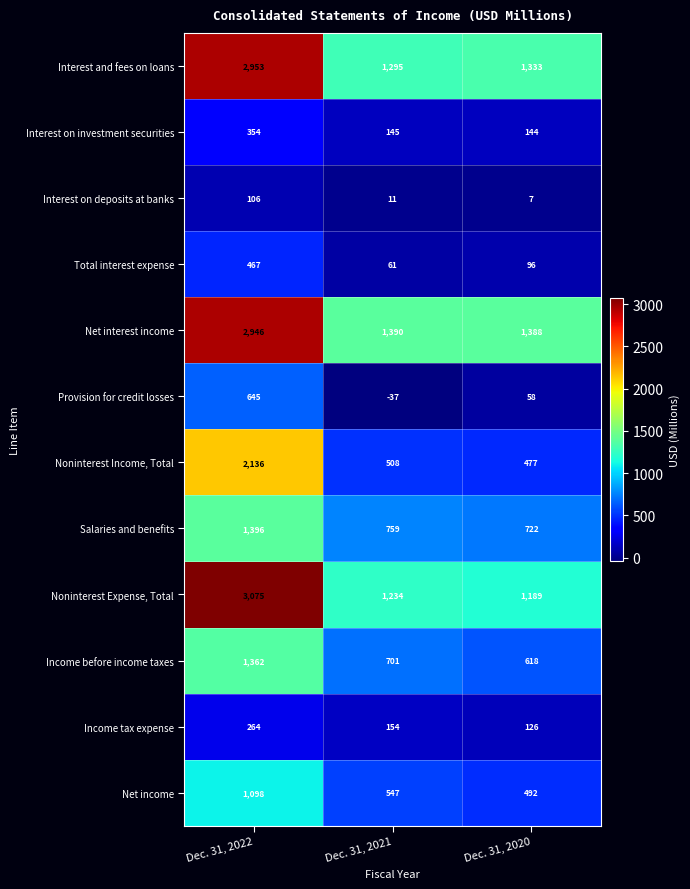

Which series changed the most between Dec. 31, 2022 and Dec. 31, 2021?

Noninterest Expense, Total